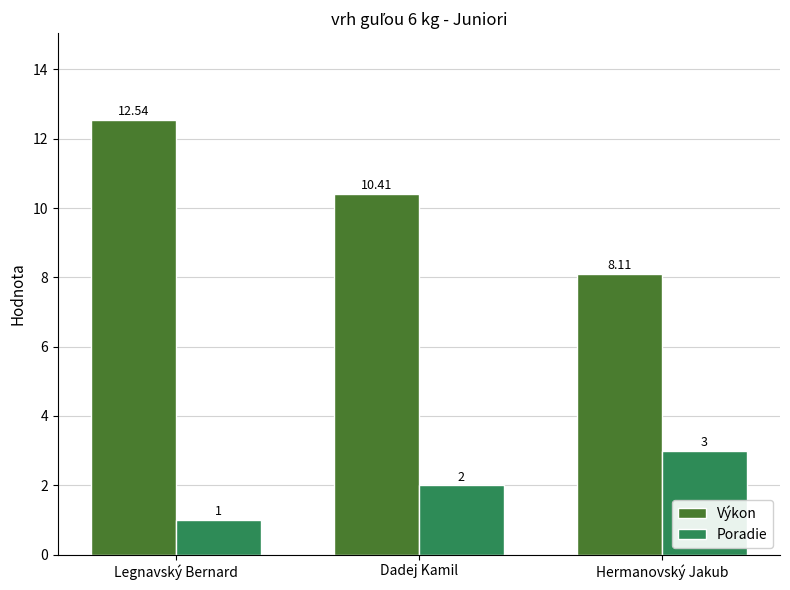

What position from the right is Legnavský Bernard?

3